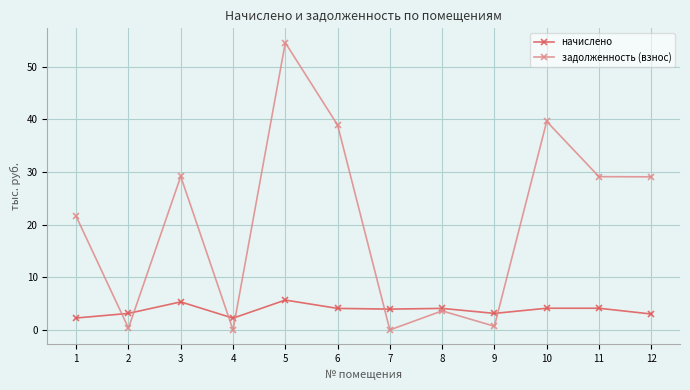

What is the spread (max minus min) of values at 11?

25.0